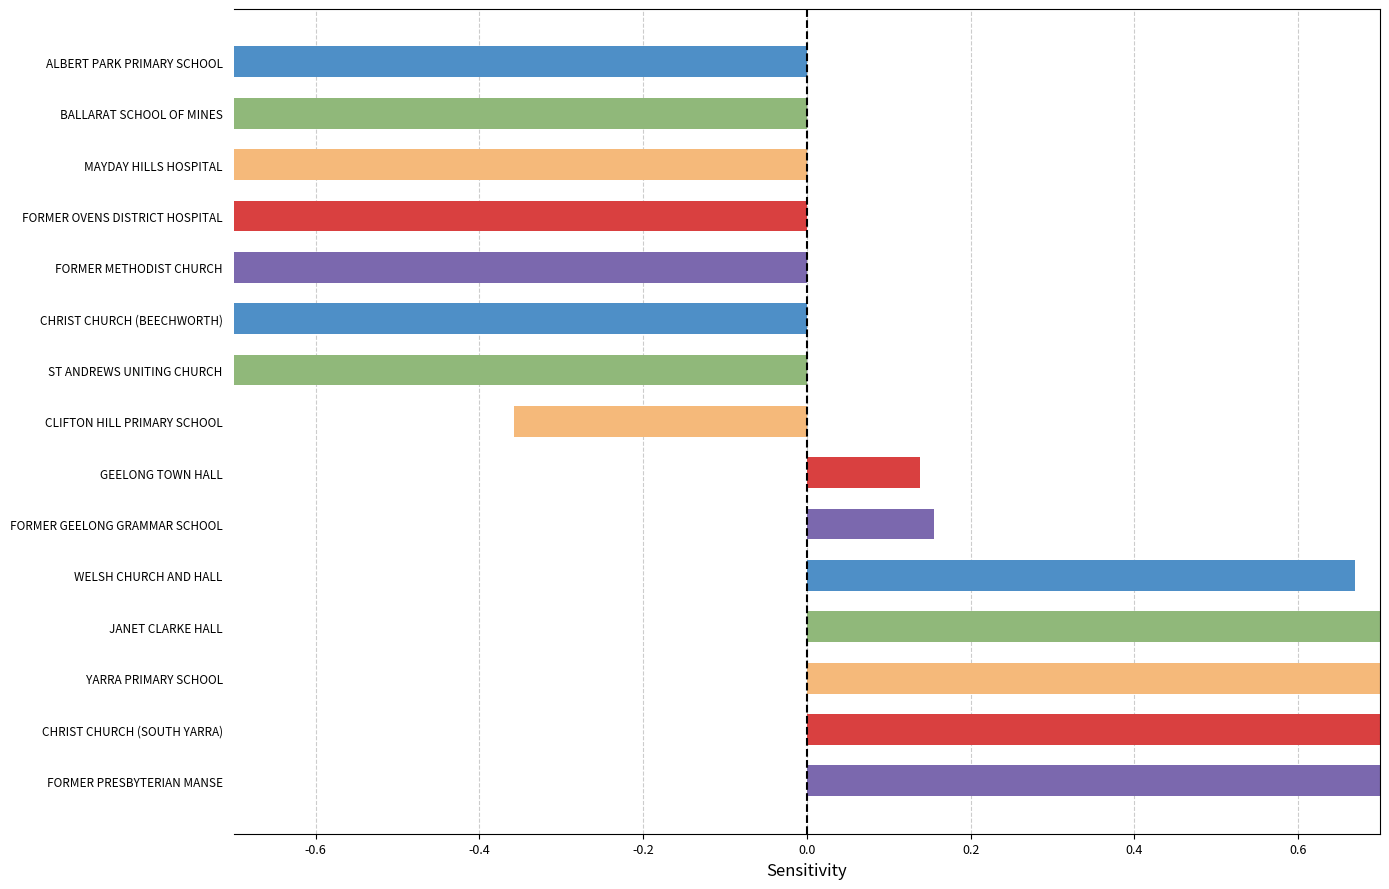

At which category does the chart reach its peak across all series?

FORMER PRESBYTERIAN MANSE